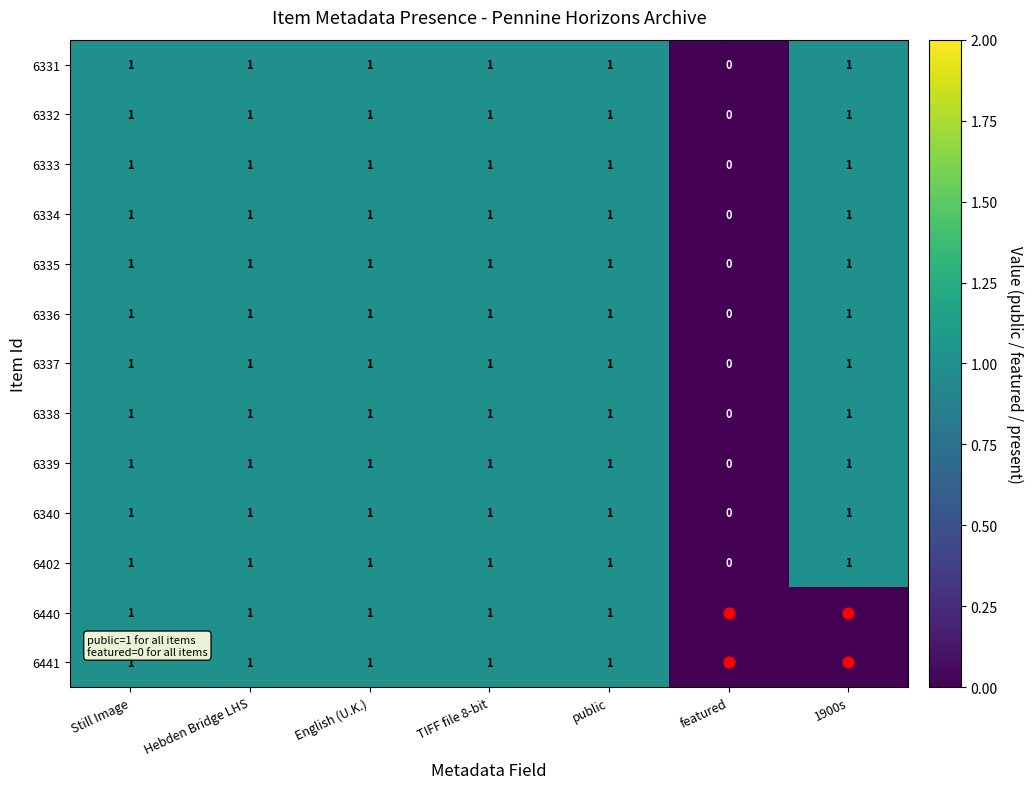

What is the total value across all series at TIFF file 8-bit?

13